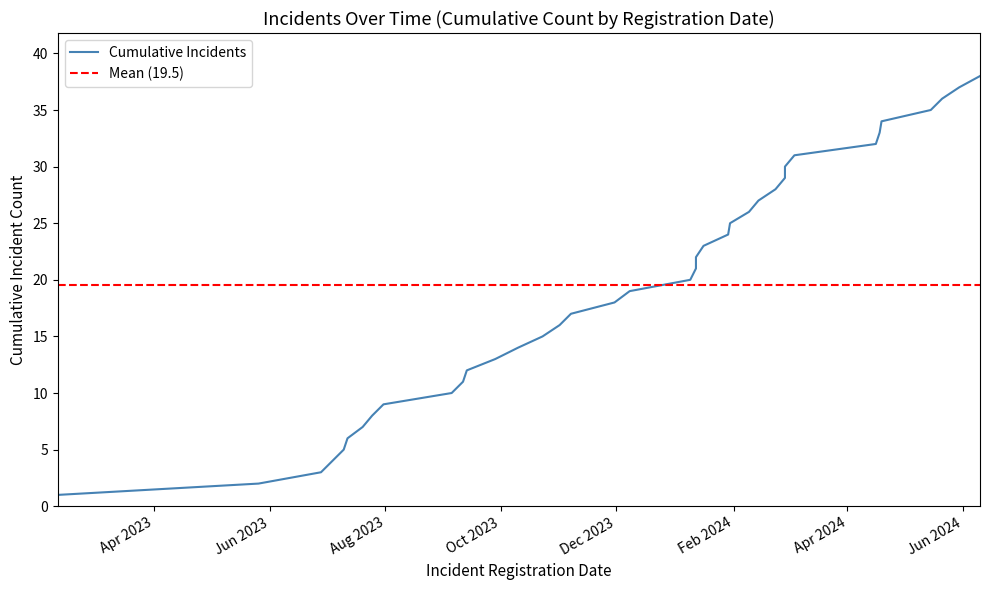

What is the ratio of the value at 10 to the value at 14?

0.7